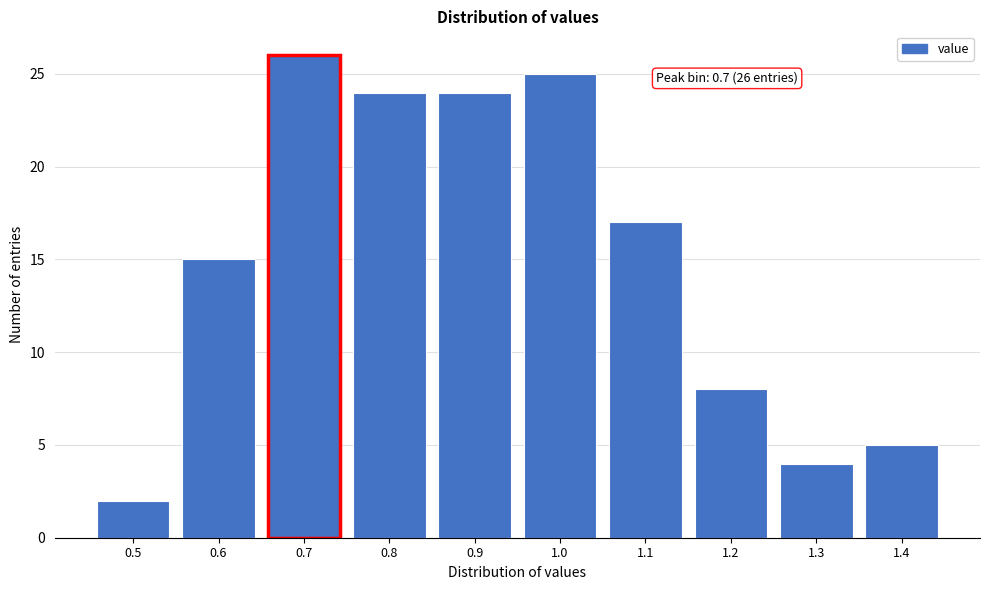

Reading left to right, what are all the values shown in this chart?

0.5=2	0.6=15	0.7=26	0.8=24	0.9=24	1.0=25	1.1=17	1.2=8	1.3=4	1.4=5